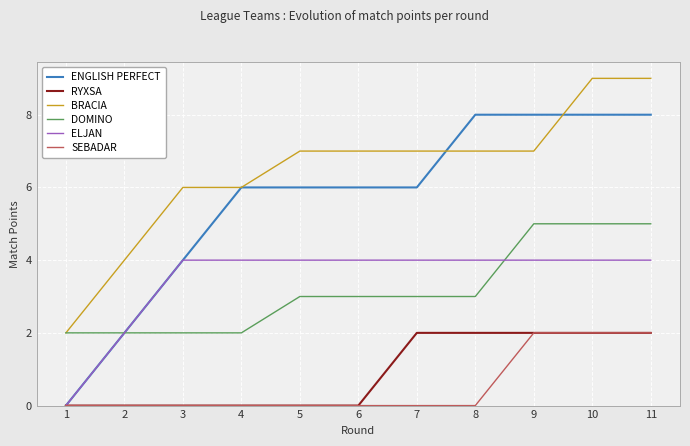

What is the difference between the ENGLISH PERFECT values at 3 and 8?

4